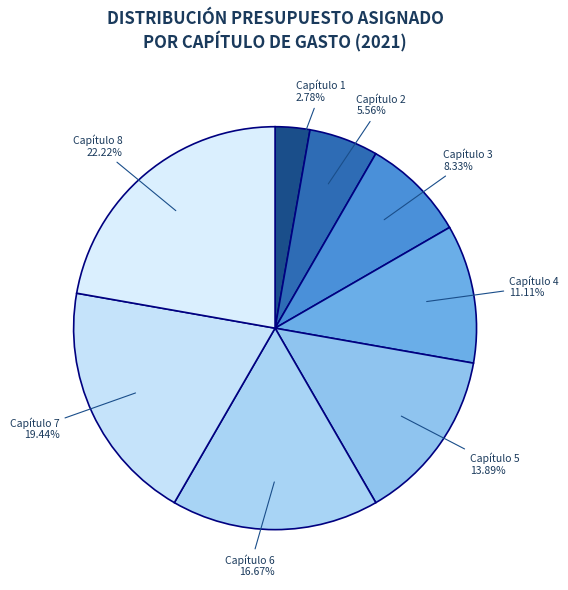

To the nearest percent, what is the difference between the Capítulo 5 and Capítulo 3 slice percentages?

6%